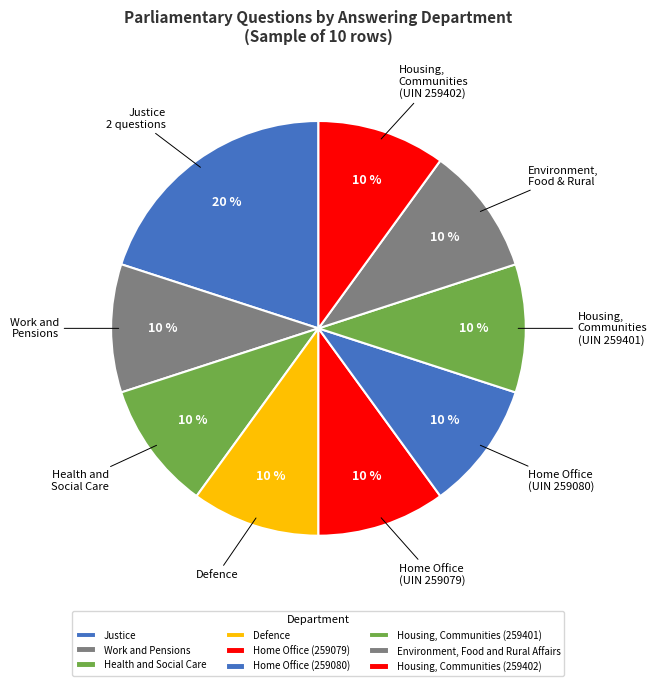

How many segments does this pie chart have?

9